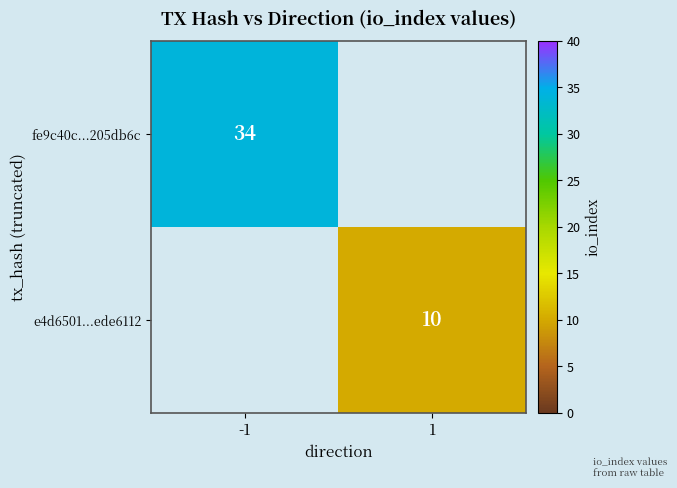

The value of e4d6501...ede6112 at 1 is 10. True or false?

True